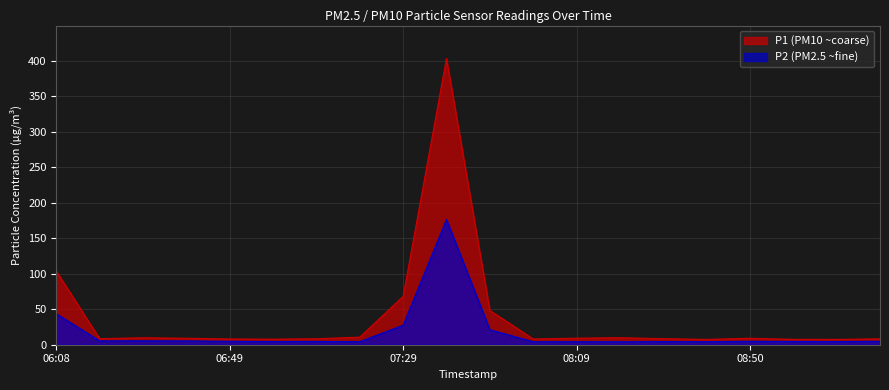

In P1, how many points are lower than both neighbors (excluding endpoints)?

5